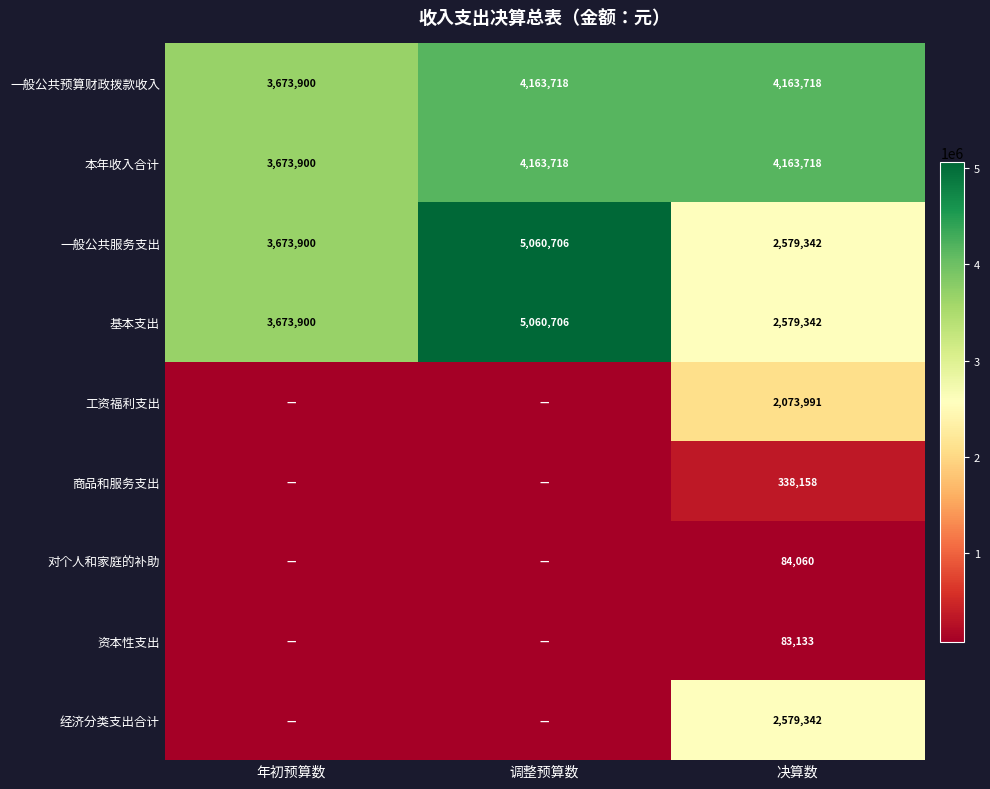

What is the difference between the maximum and minimum values in the 一般公共预算财政拨款收入 series?

489818